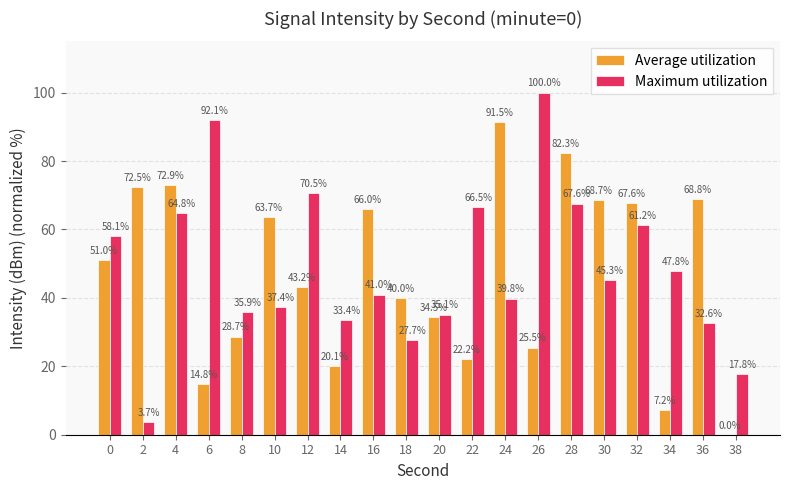

Count the number of data series in this chart.

2